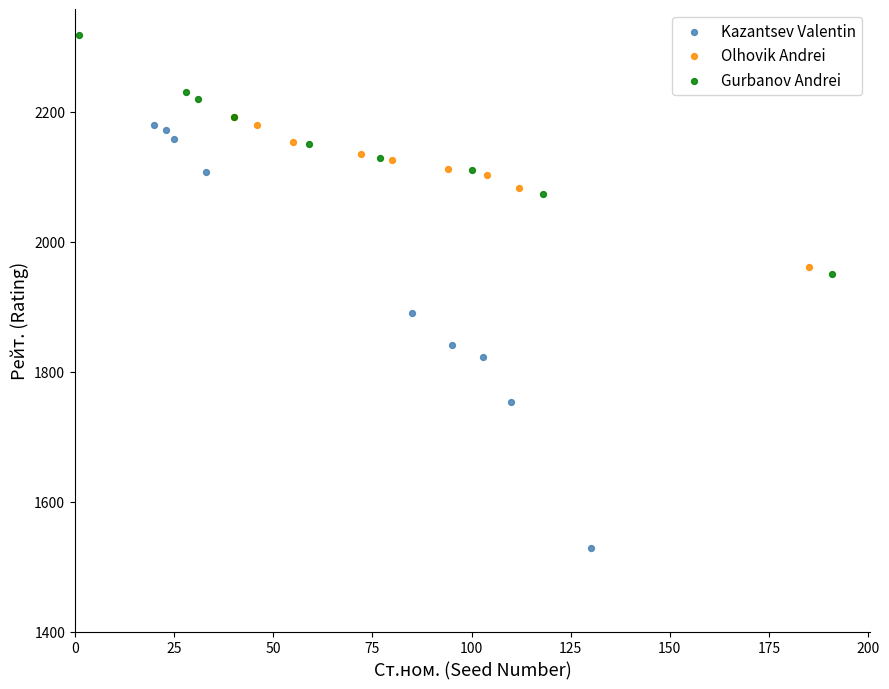

Which series has the largest Y range (max minus min)?

Kazantsev Valentin